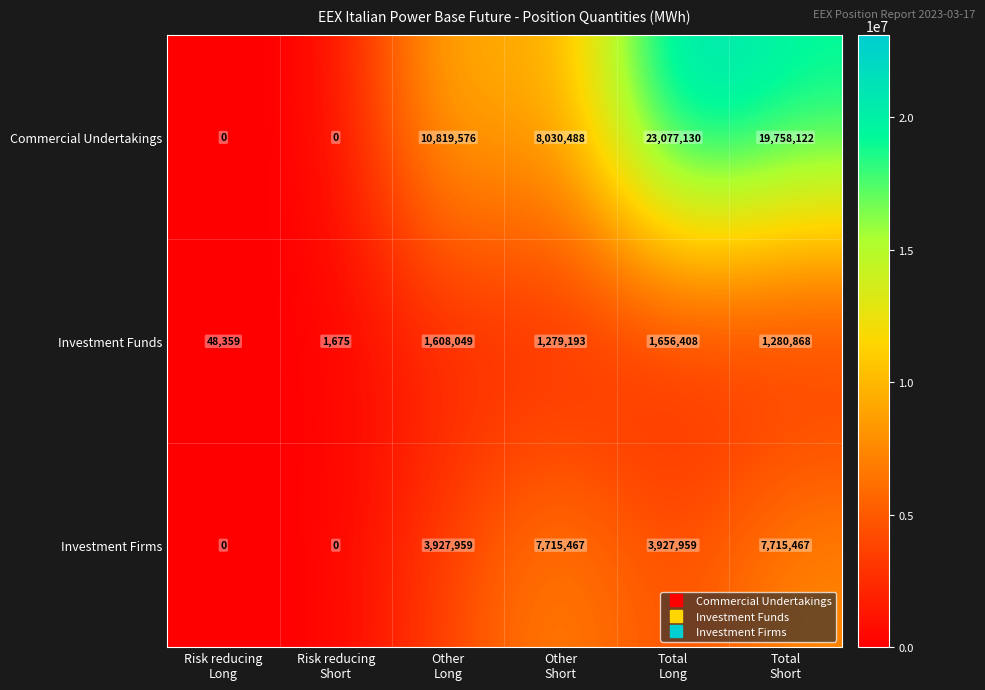

What is the difference between the highest and lowest values at Other
Long?

9211527